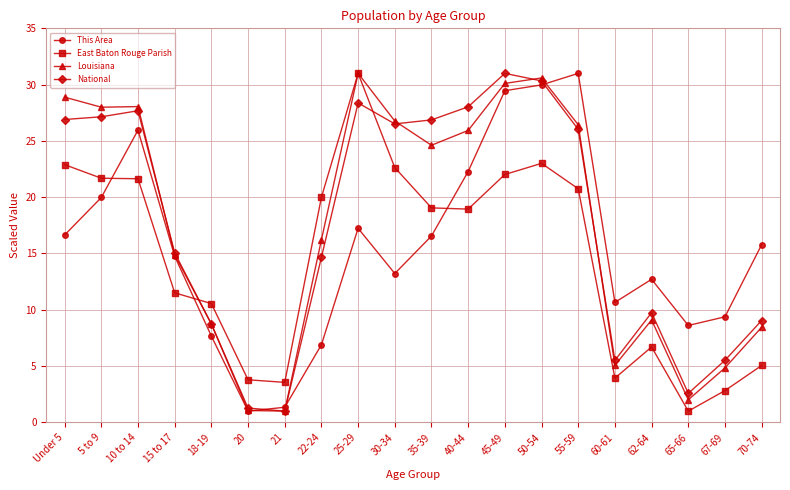

Read the Louisiana value at Under 5.

28.9